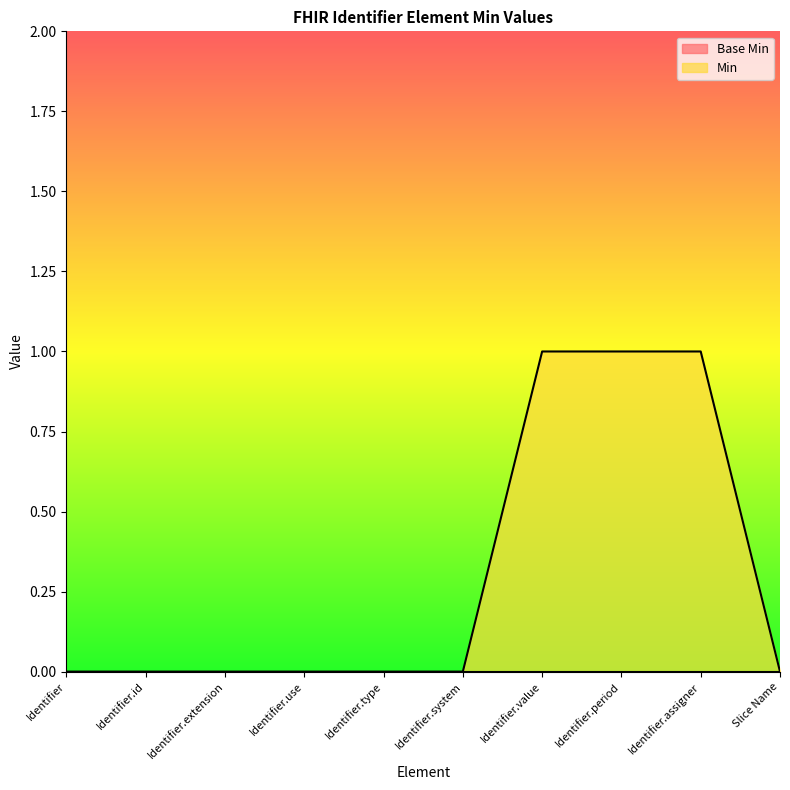

How many lines are shown in the chart?

2